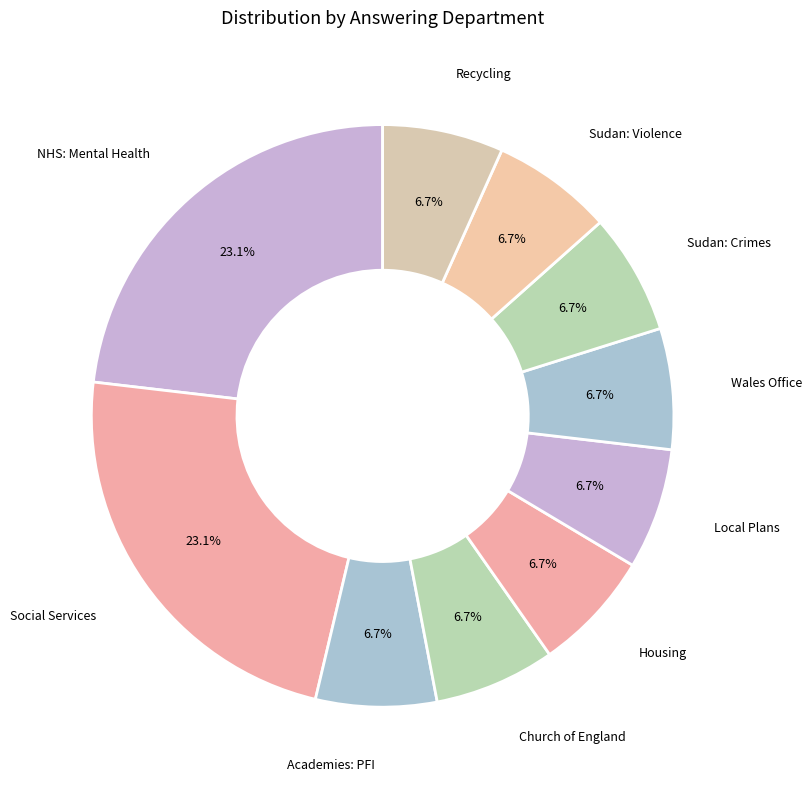

To the nearest percent, what portion does Social Services represent?

23%